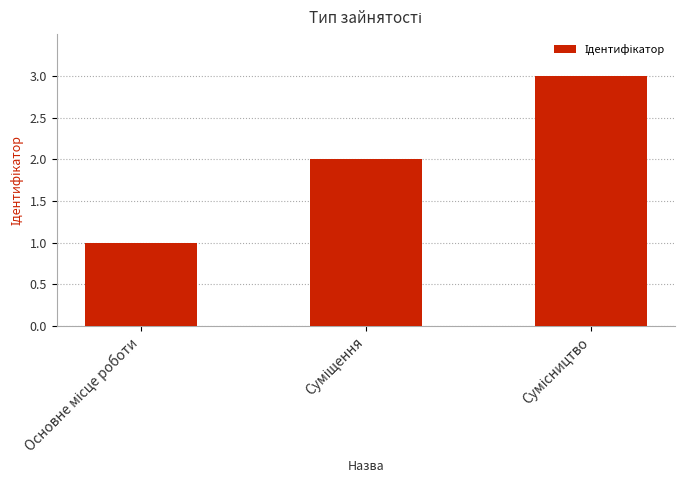

What is the maximum value shown in the chart?

3